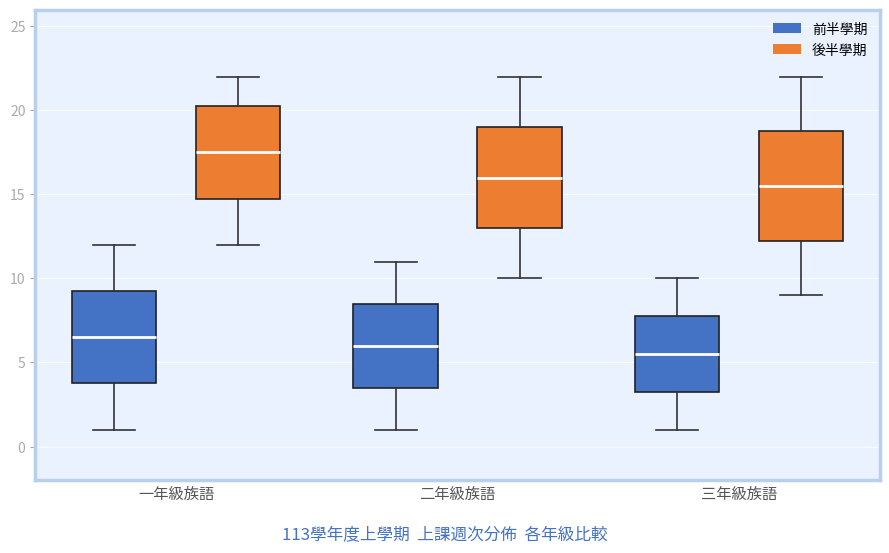

Reading left to right, read every box against the y-axis: the position of its median line, the range the box covers, and the ends of its whiskers. The values are not printed on the chart, so give them approximately, as read against the axis.

一年級族語 (前半學期): median 6.5, box 4.0 to 9.5, whiskers 1.0 to 12.0
一年級族語 (後半學期): median 17.5, box 15.0 to 20.5, whiskers 12.0 to 22.0
二年級族語 (前半學期): median 6.0, box 3.5 to 8.5, whiskers 1.0 to 11.0
二年級族語 (後半學期): median 16.0, box 13.0 to 19.0, whiskers 10.0 to 22.0
三年級族語 (前半學期): median 5.5, box 3.5 to 8.0, whiskers 1.0 to 10.0
三年級族語 (後半學期): median 15.5, box 12.5 to 19.0, whiskers 9.0 to 22.0